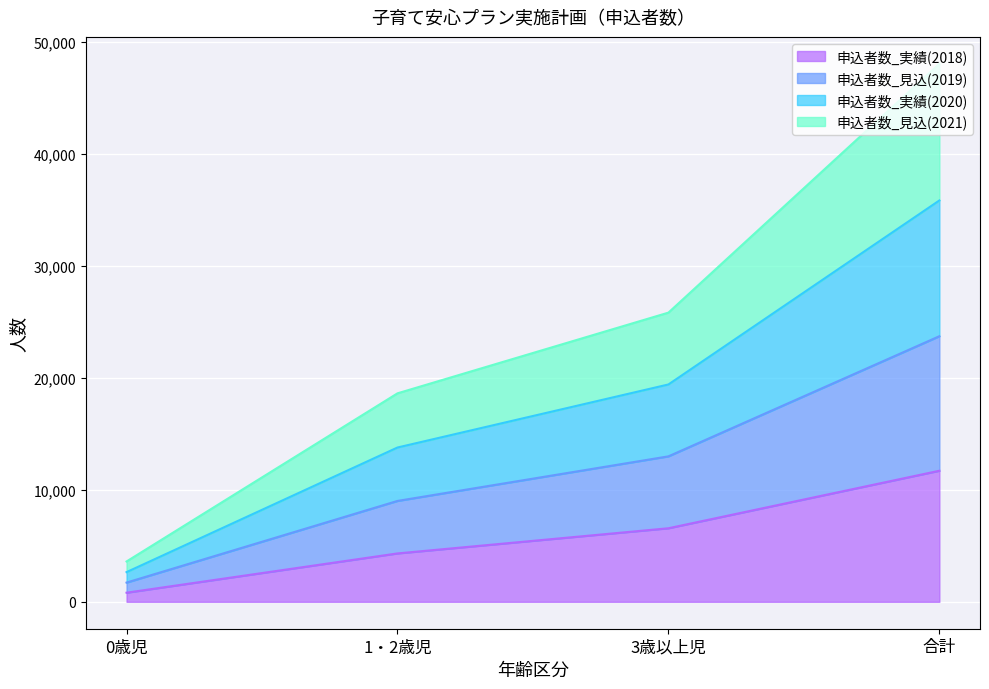

What is the approximate value of 申込者数_実績(2018) at 0歳児?

814